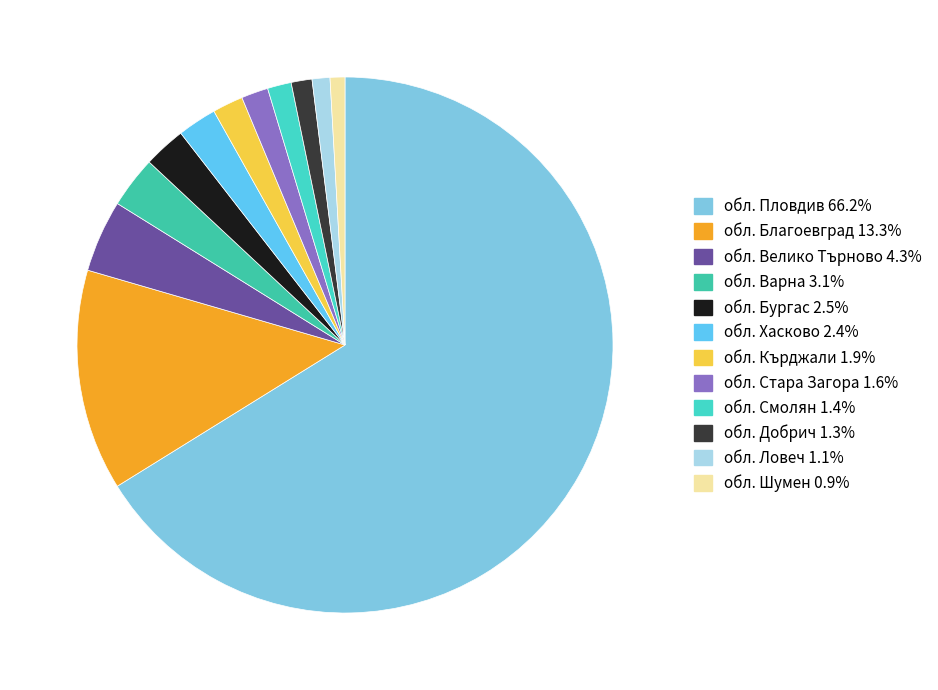

To the nearest percent, what percentage of the pie is обл. Пловдив?

66%